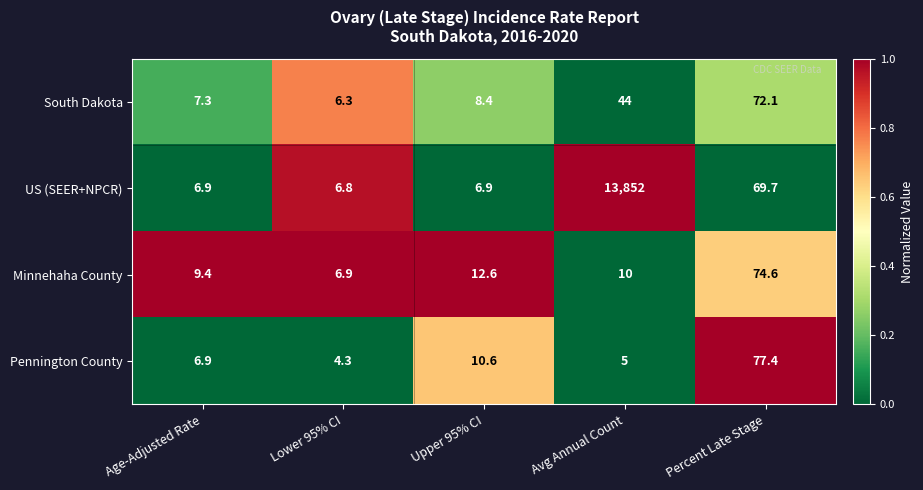

What is the difference between the highest and lowest values at Lower 95% CI?

2.6